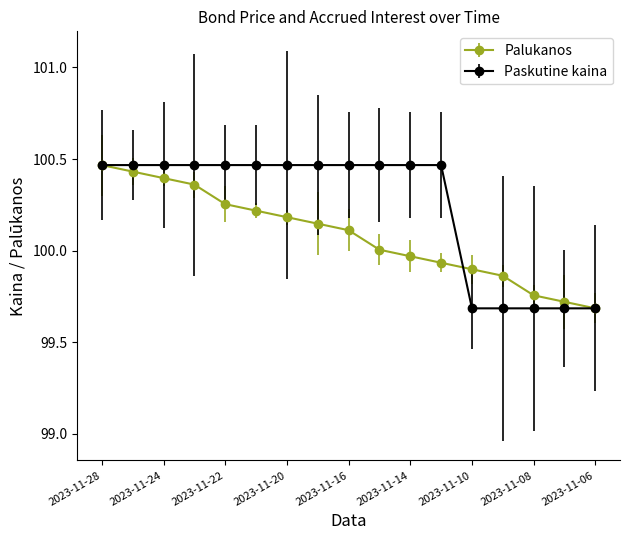

List the series in order of their overall mean, lowest first.

Palukanos, Paskutine kaina